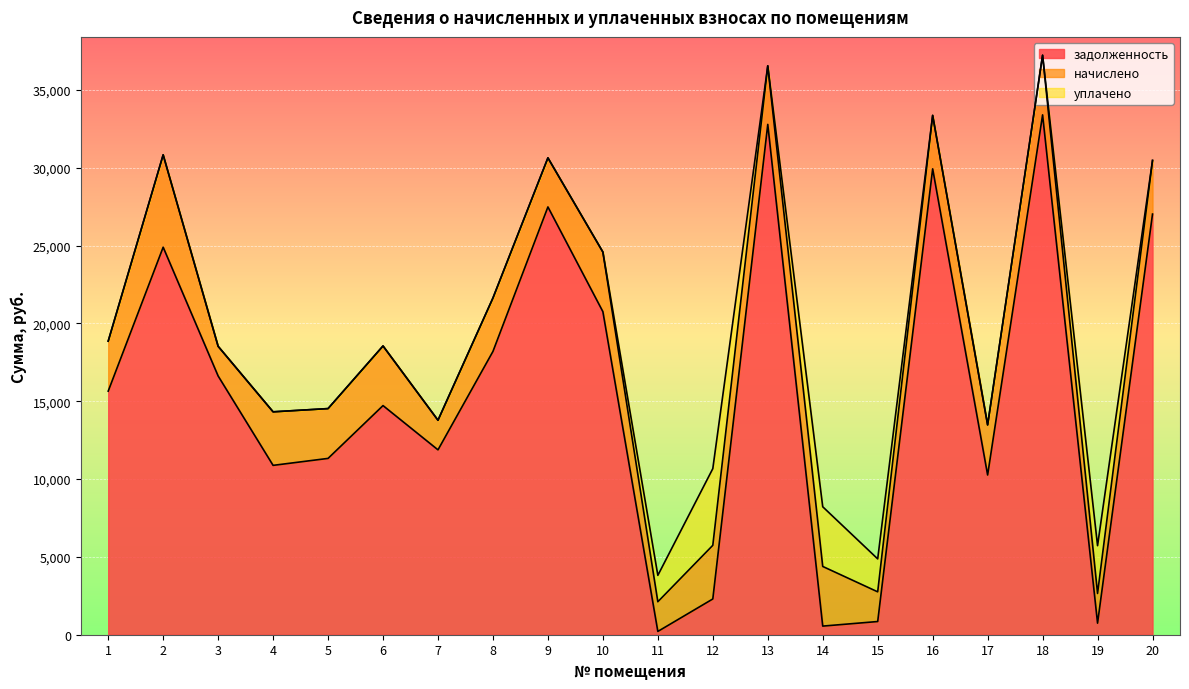

What is the difference between the задолженность values at 12 and 5?

9030.4